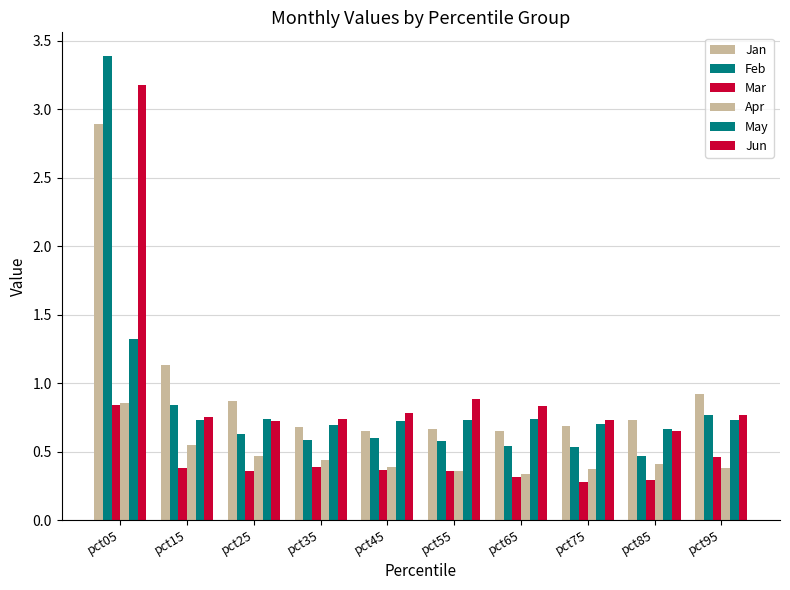

What is the minimum value for Feb?

0.5